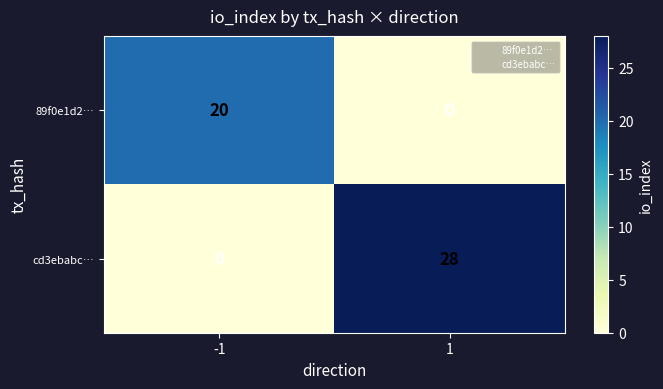

Reading left to right, extract all data points from this chart.

89f0e1d2…: 20	0
cd3ebabc…: 0	28